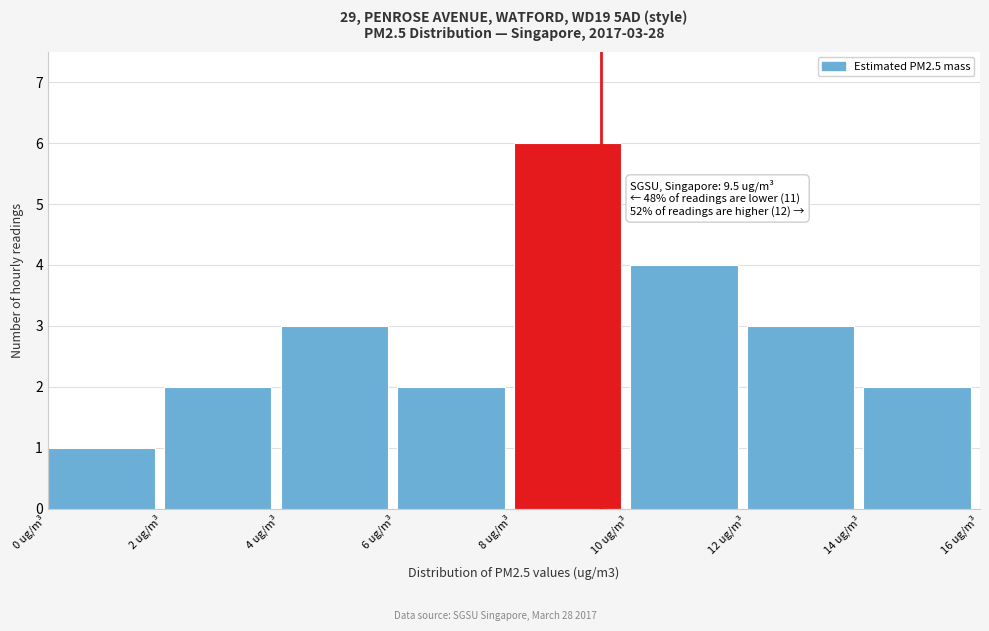

Over which range of the x-axis is the bar tallest?

8 to 10